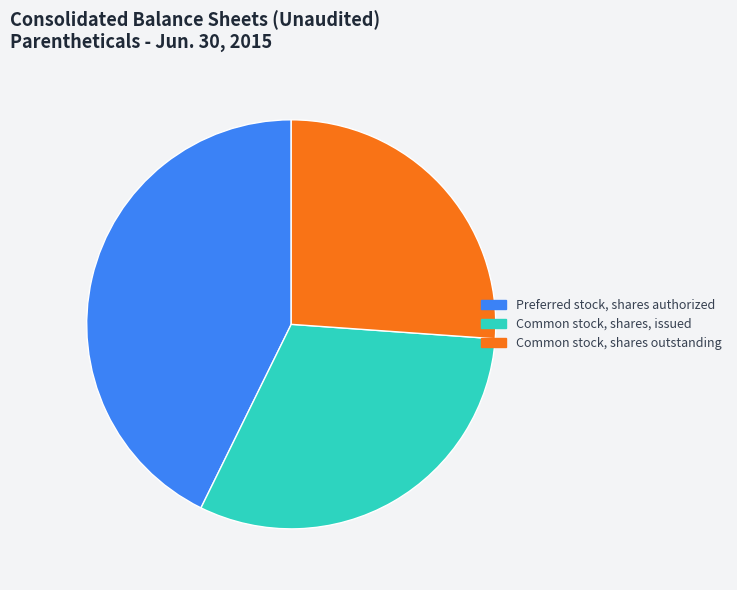

True or false: Common stock, shares, issued accounts for 25% of the total.

False